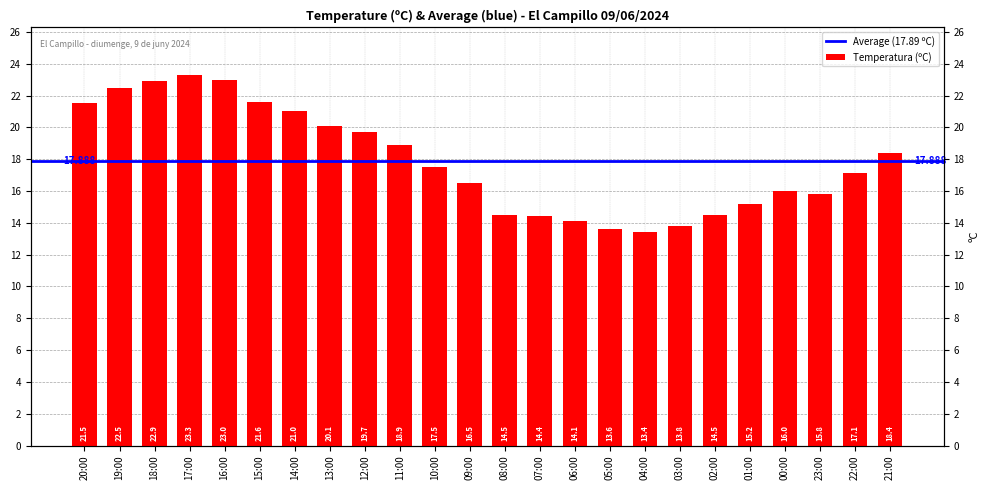

Reading left to right, extract all data points from this chart.

20:00=21.5	19:00=22.5	18:00=22.9	17:00=23.3	16:00=23.0	15:00=21.6	14:00=21.0	13:00=20.1	12:00=19.7	11:00=18.9	10:00=17.5	09:00=16.5	08:00=14.5	07:00=14.4	06:00=14.1	05:00=13.6	04:00=13.4	03:00=13.8	02:00=14.5	01:00=15.2	00:00=16.0	23:00=15.8	22:00=17.1	21:00=18.4